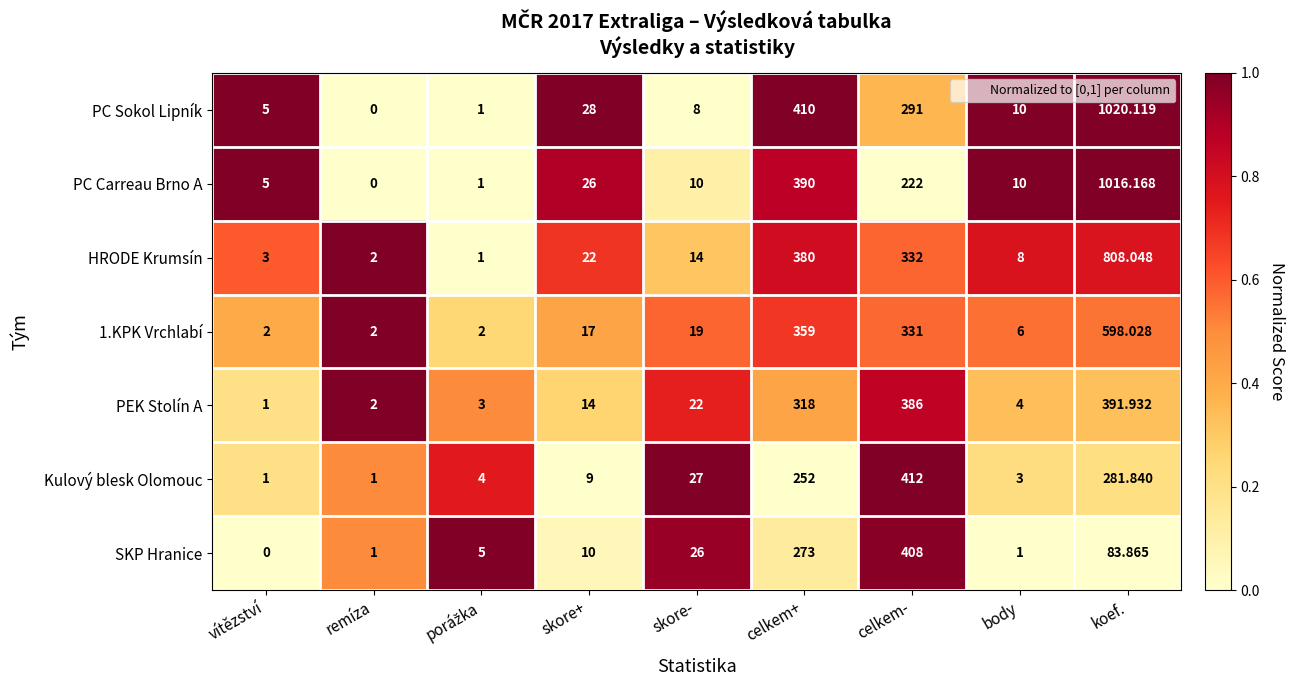

Which series has the largest total across all categories?

PC Sokol Lipník